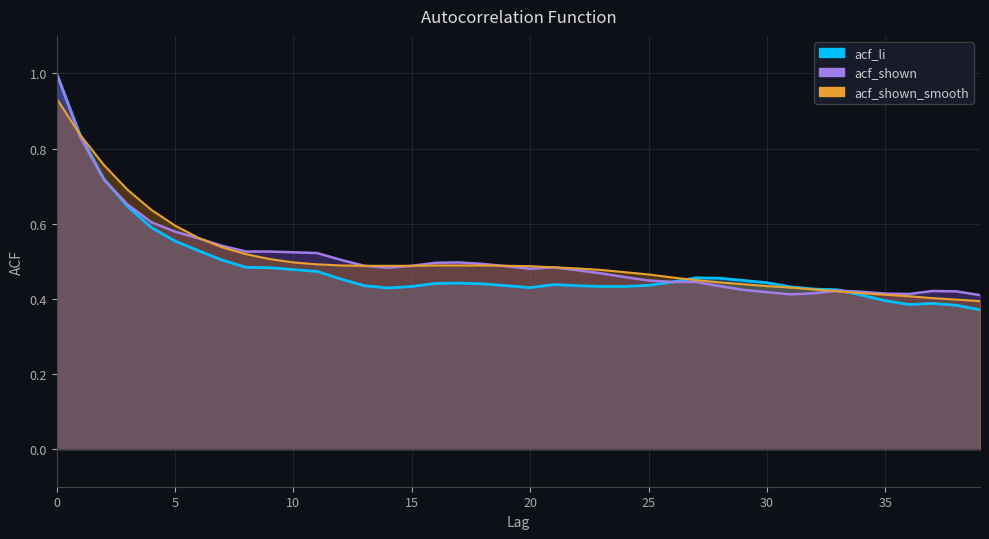

Between 39 and 22, which is larger?

22